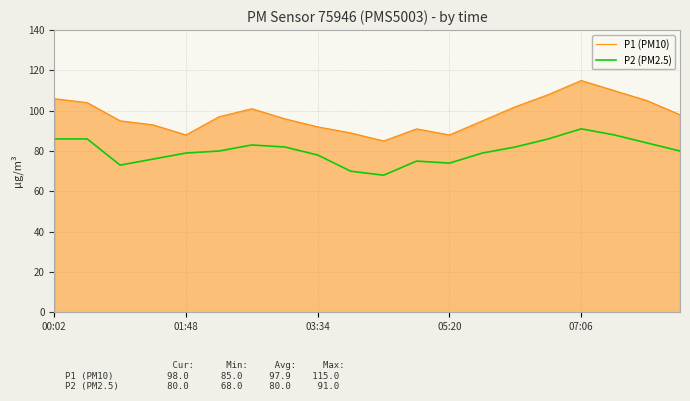

How many lines are shown in the chart?

2